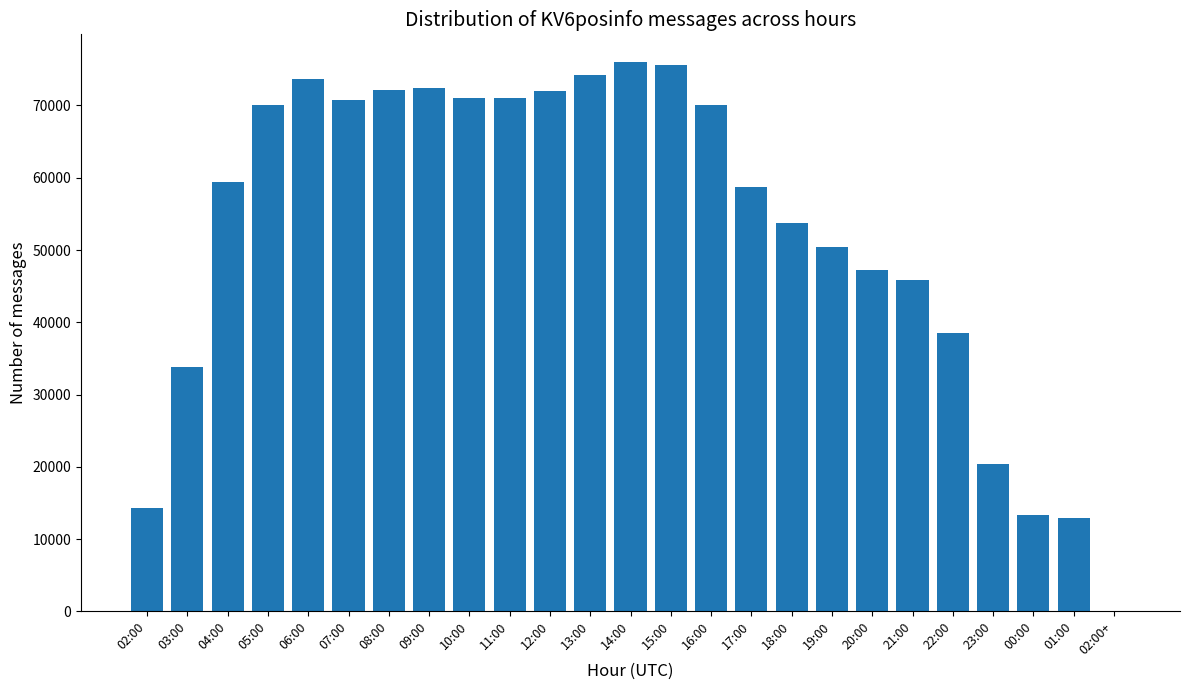

Between 19:00 and 06:00, which is larger?

06:00